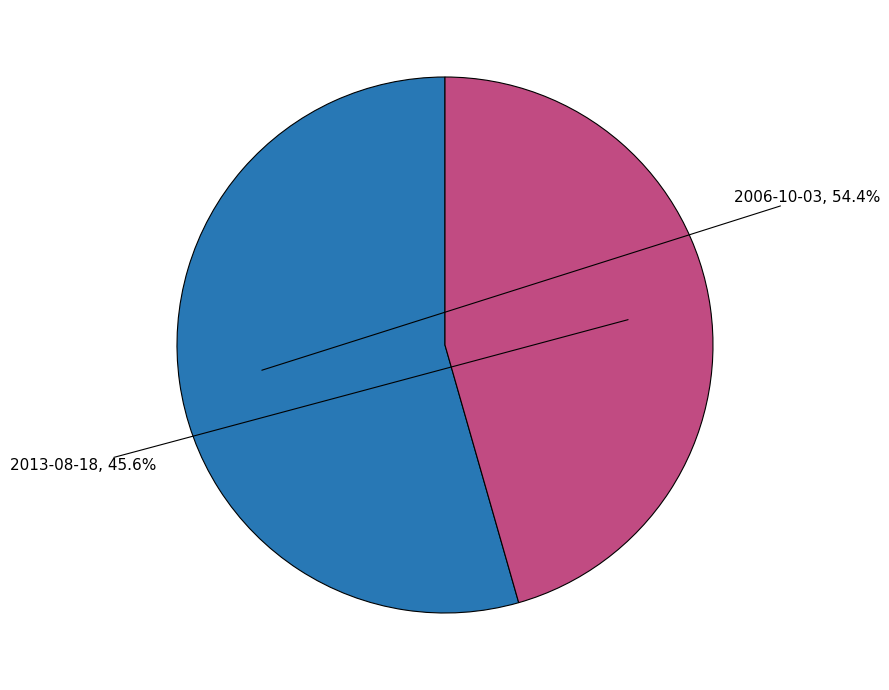

Which has a higher value, 2006-10-03 or 2013-08-18?

2006-10-03